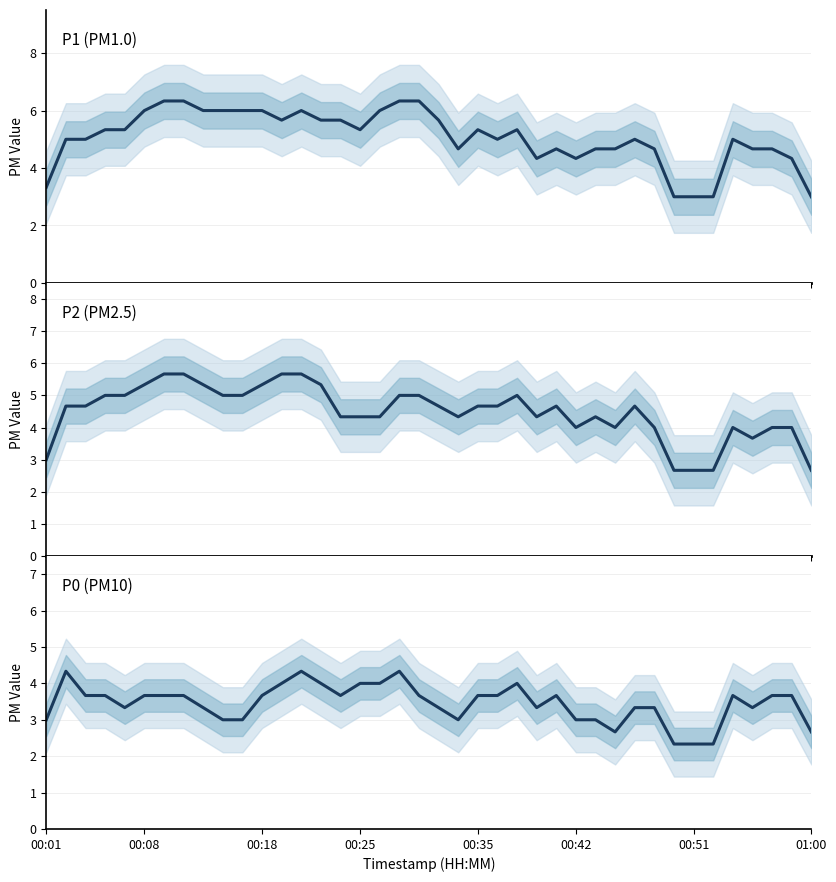

List the series in order of their overall mean, lowest first.

P0, P2, P1